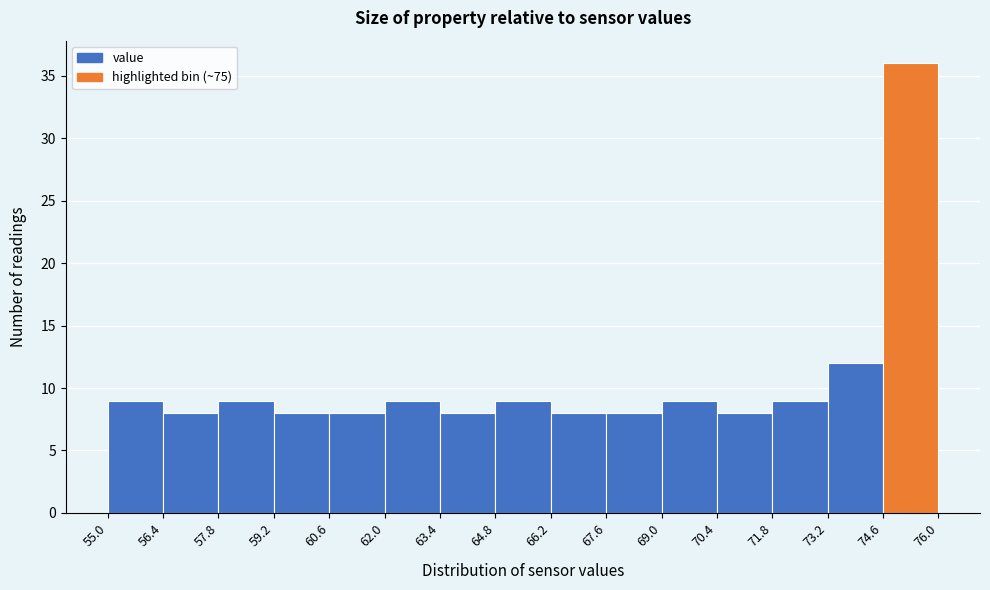

Reading left to right, transcribe this chart: for each bar, give the range it covers on the x-axis and its height. The values are not printed on the chart, so give them approximately, as read against the axis.

55.0 to 56.4: 9
56.4 to 57.8: 8
57.8 to 59.2: 9
59.2 to 60.6: 8
60.6 to 62.0: 8
62.0 to 63.4: 9
63.4 to 64.8: 8
64.8 to 66.2: 9
66.2 to 67.6: 8
67.6 to 69.0: 8
69.0 to 70.4: 9
70.4 to 71.8: 8
71.8 to 73.2: 9
73.2 to 74.6: 12
74.6 to 76.0: 36